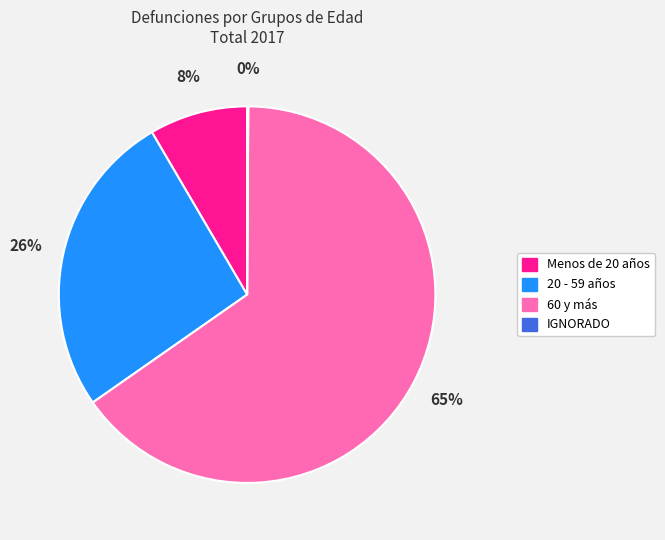

Is there any slice that represents more than half of the pie?

Yes